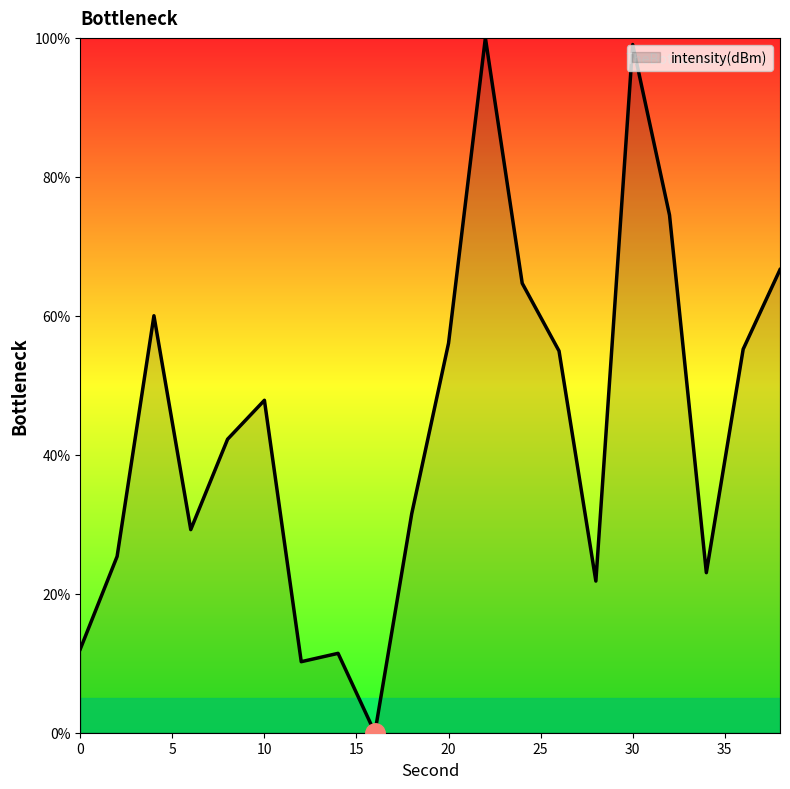

What is the greatest value displayed?

100.0